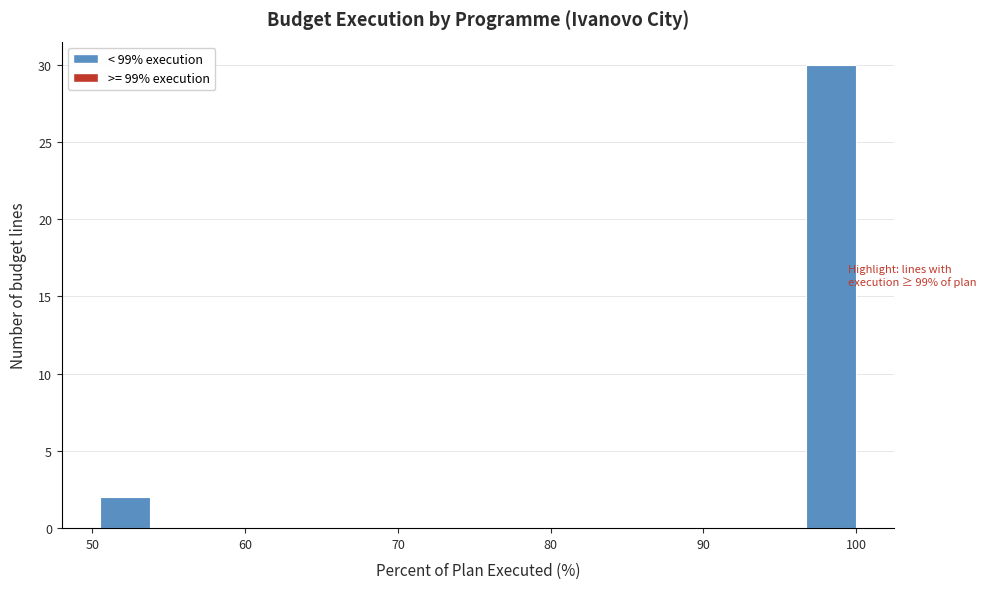

Read against the x-axis, roughly where is the centre of the tallest bar?

98